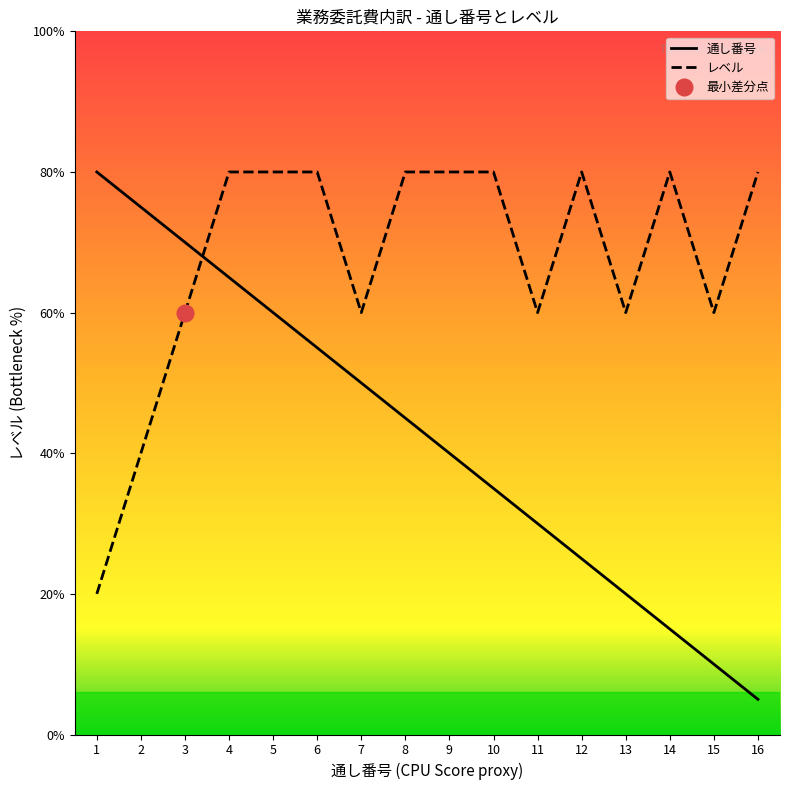

Which series has the widest spread of values?

通し番号